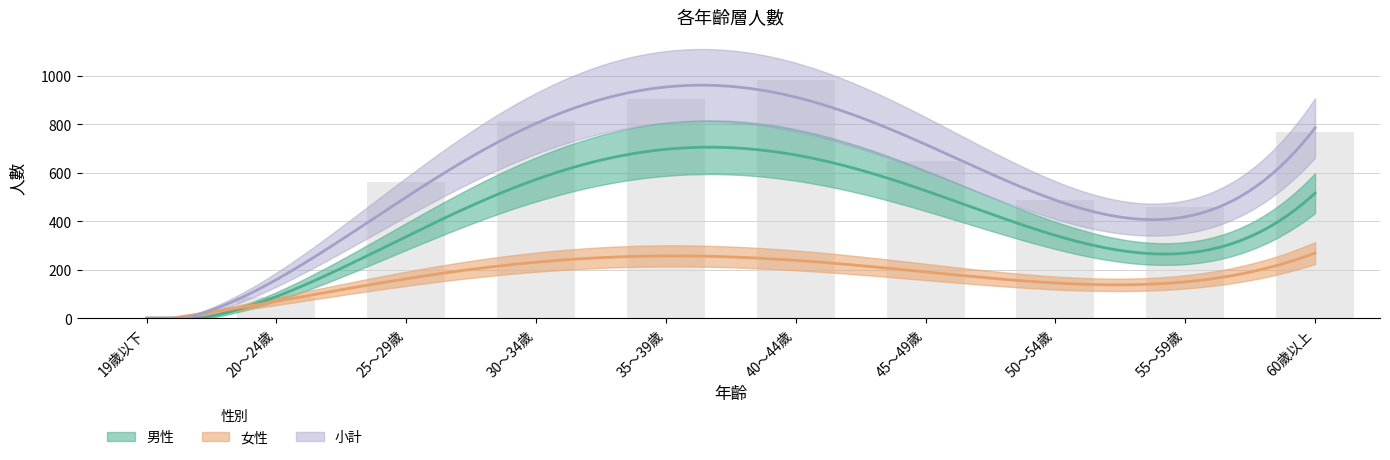

Reading right to left, transcribe all the data shown in this chart.

男性: 60歲以上=506	55～59歲=300	50～54歲=323	45～49歲=495	40～44歲=732	35～39歲=649	30～34歲=586	25～29歲=366	20～24歲=56	19歲以下=1
女性: 60歲以上=263	55～59歲=159	50～54歲=164	45～49歲=153	40～44歲=252	35～39歲=256	30～34歲=229	25～29歲=197	20～24歲=30	19歲以下=0
小計: 60歲以上=769	55～59歲=459	50～54歲=487	45～49歲=648	40～44歲=984	35～39歲=905	30～34歲=815	25～29歲=563	20～24歲=86	19歲以下=1